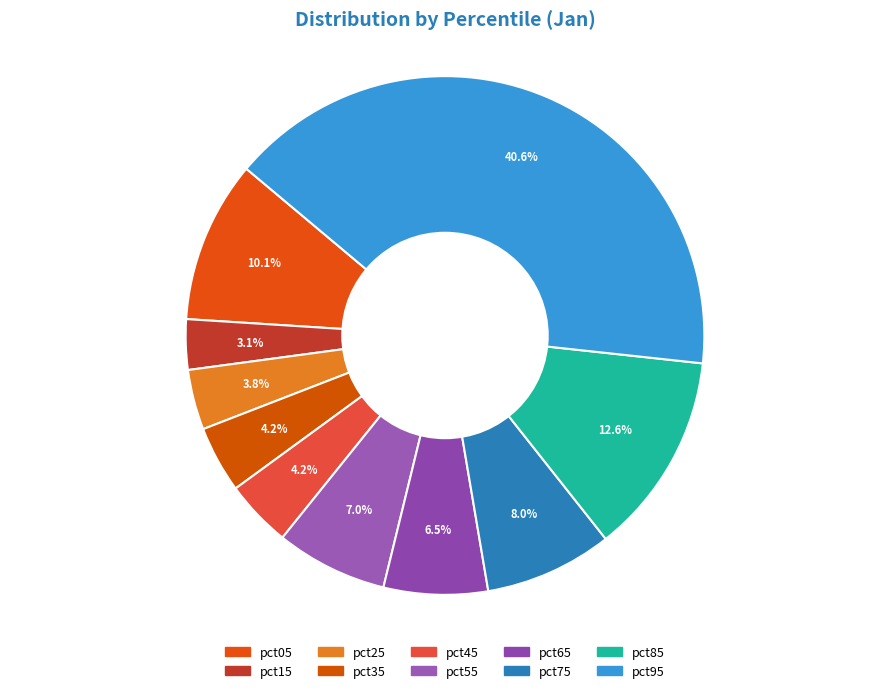

Which has a higher value, pct75 or pct55?

pct75